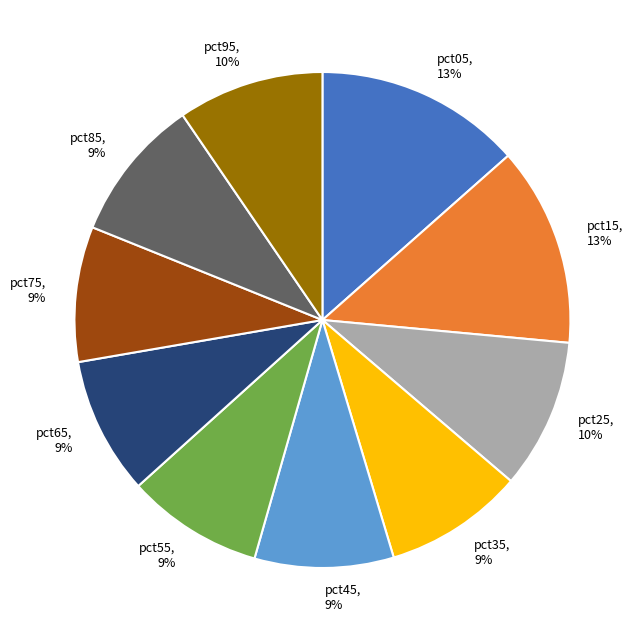

Approximately how many times larger is the value at pct25, 10% compared to pct45, 9%?

1.1